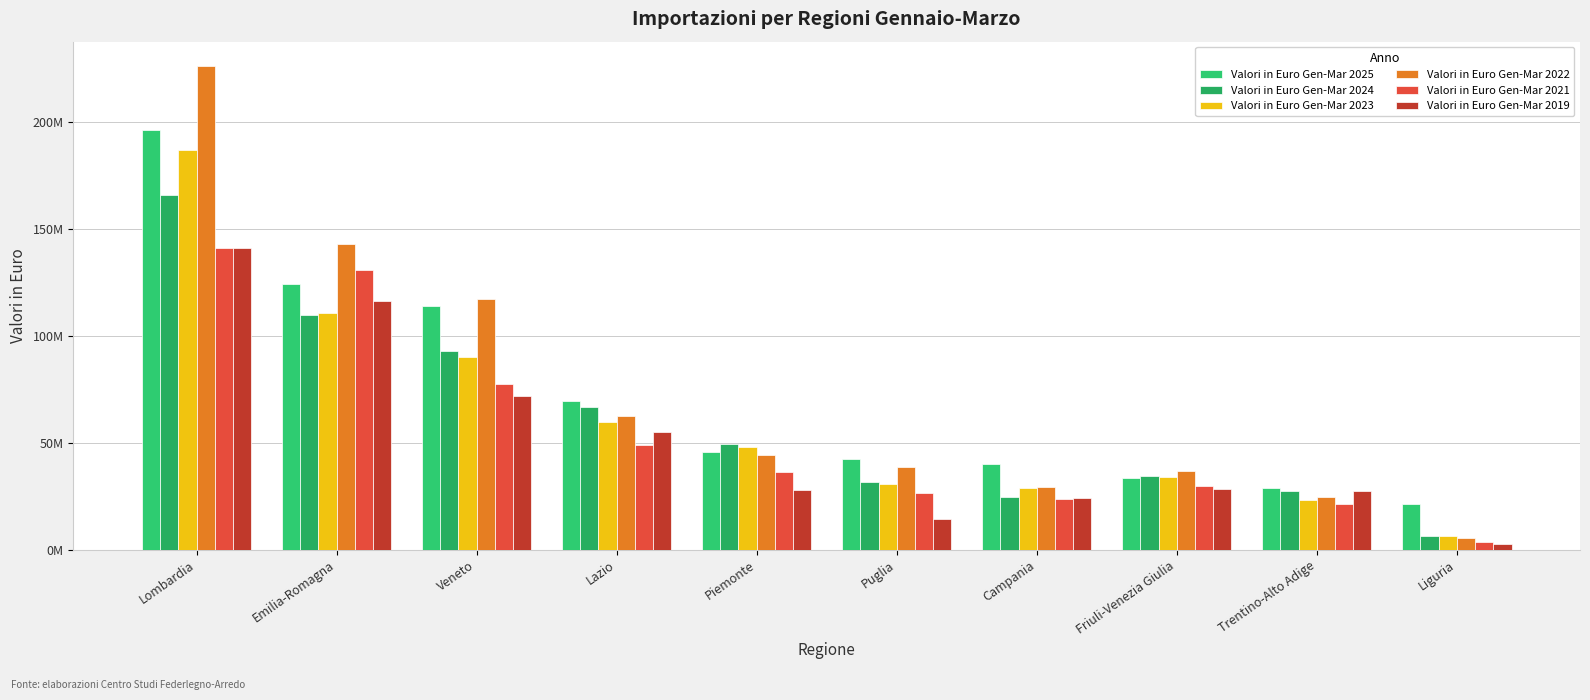

Are the bars grouped side by side (vs. stacked)?

Yes